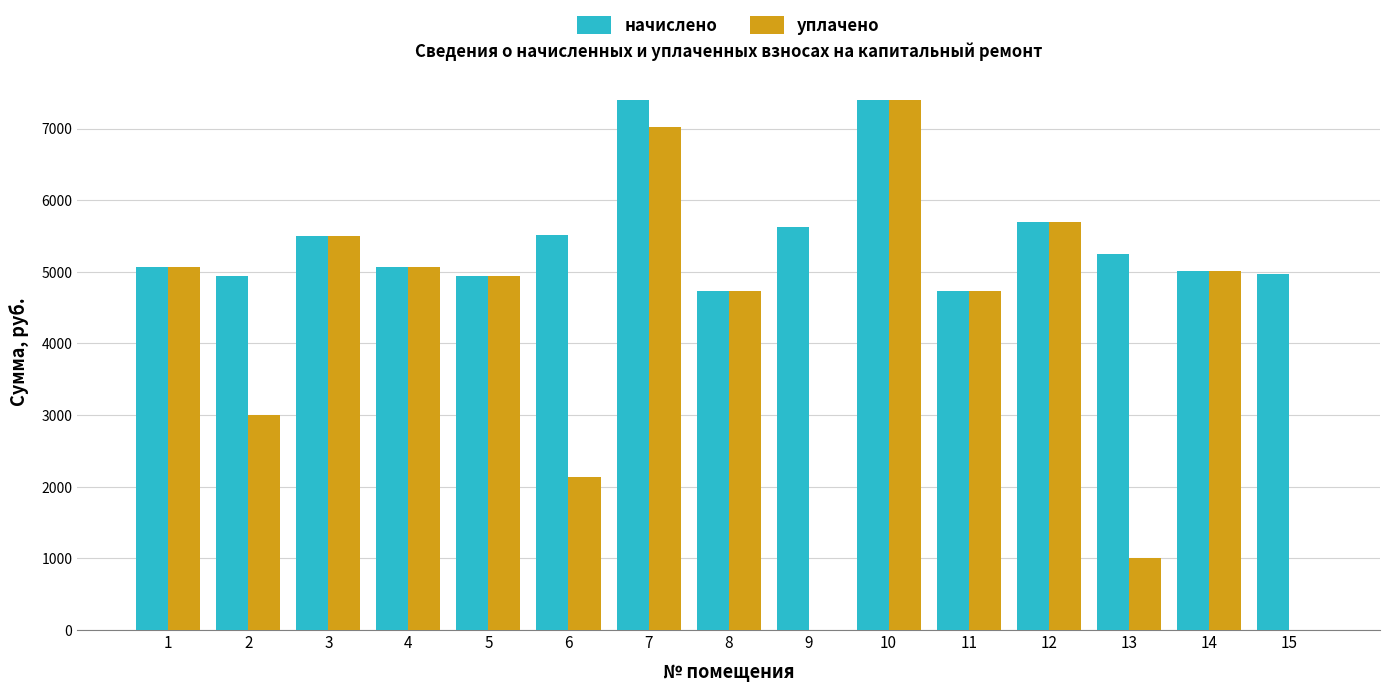

What is the maximum value for начислено?

7395.8